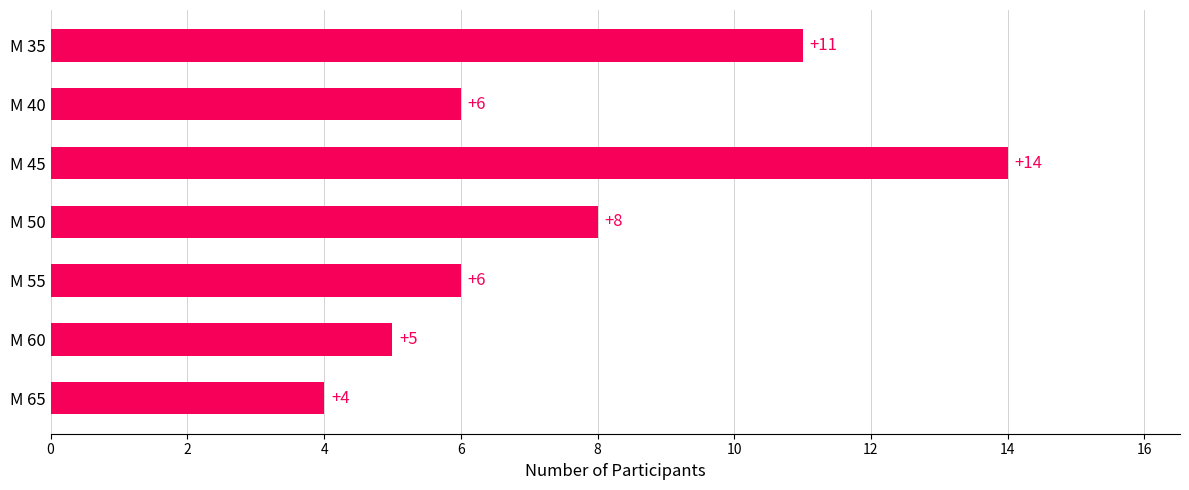

Is it true that the value at M 45 is 14?

True